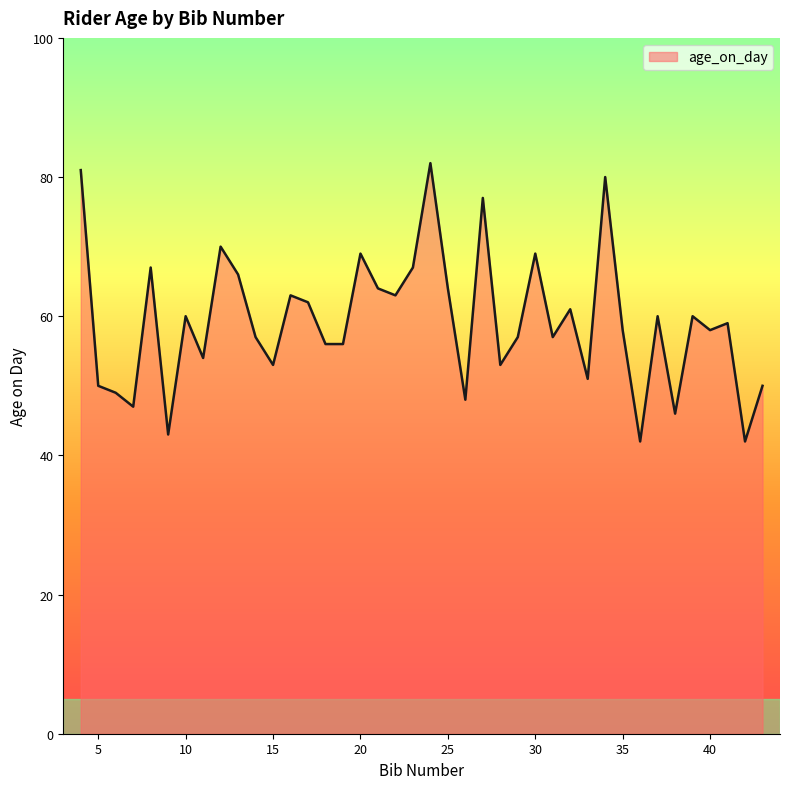

What is the minimum value shown in the chart?

42